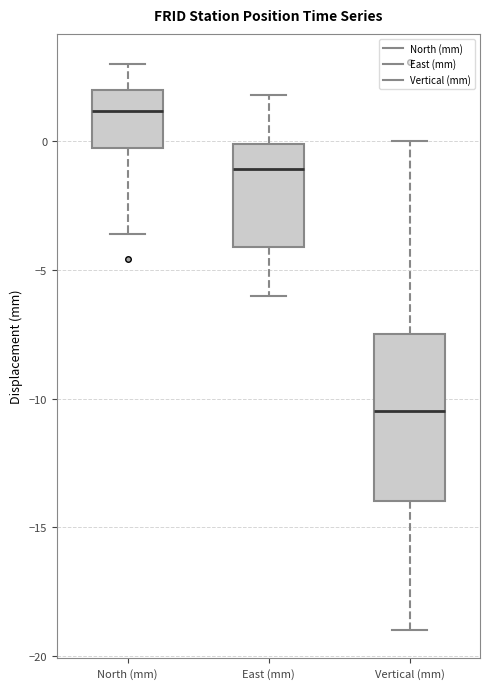

Comparing the boxes themselves (not the whiskers), which one is the tallest?

Vertical (mm)